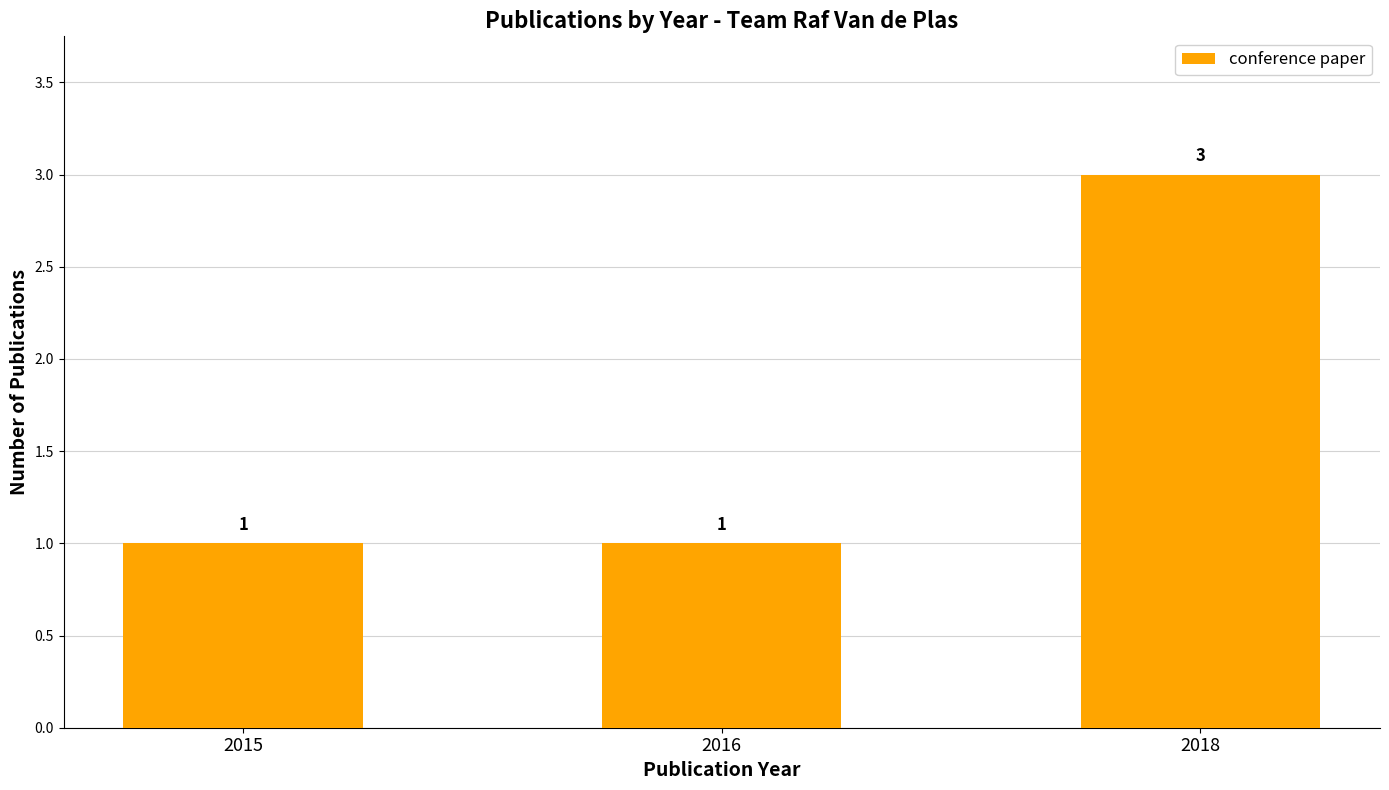

Read the value at 2018.

3